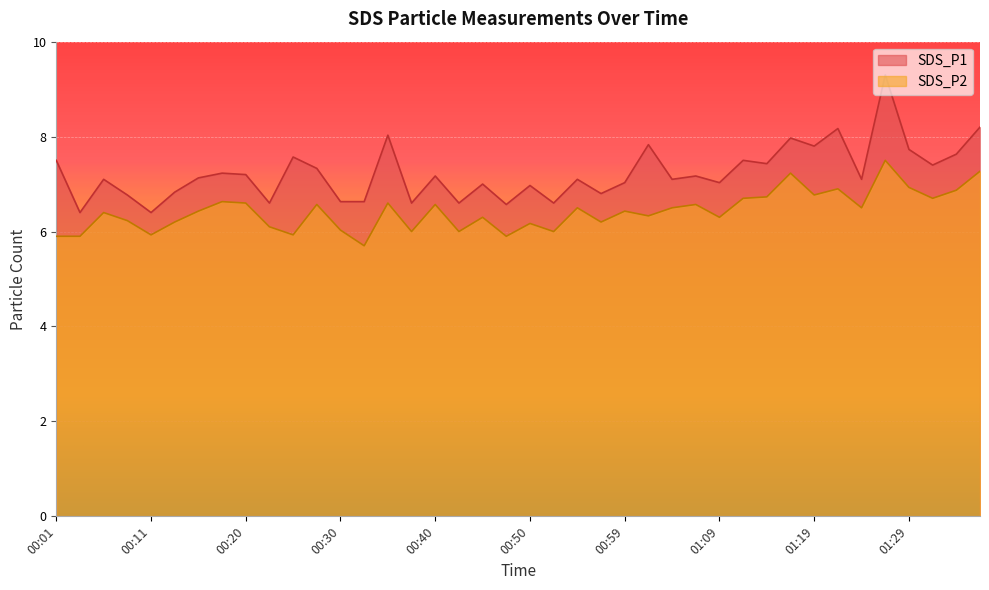

What is the difference between the SDS_P1 values at 00:01 and 01:24?

0.4